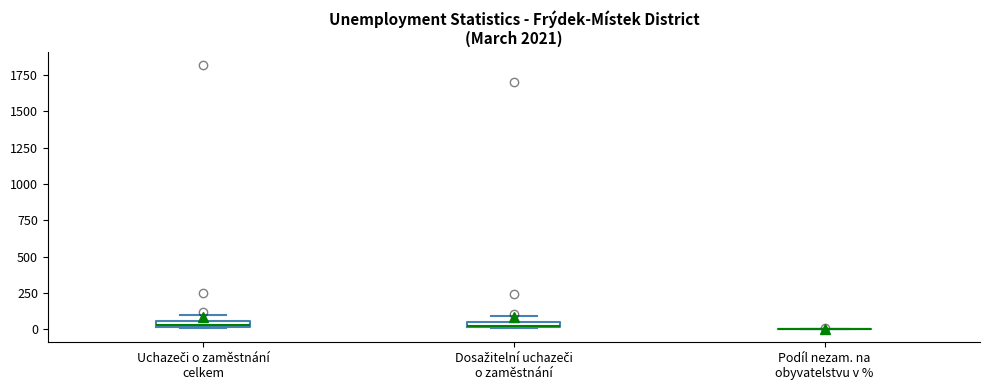

Where is the lower edge of the box for Dosažitelní uchazeči o zaměstnání on the y-axis? The values are not printed on the chart, so give them approximately, as read against the axis.

0